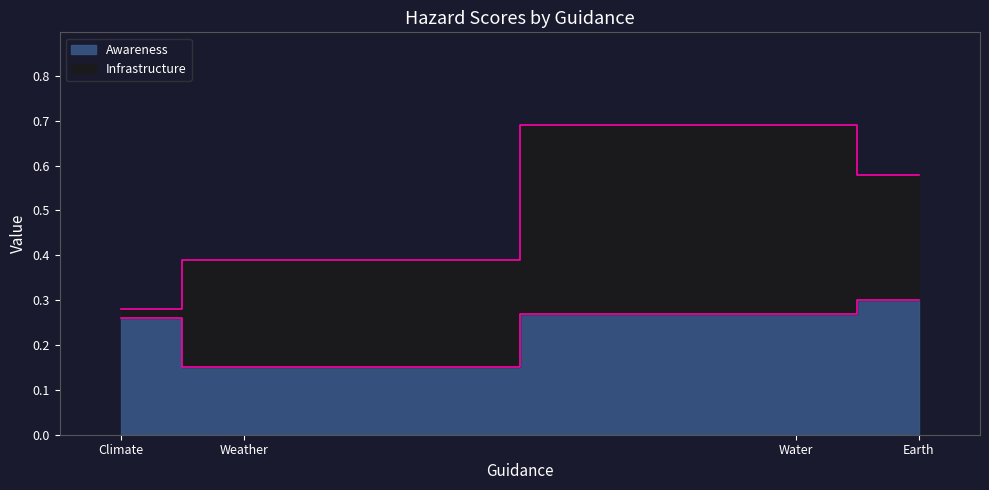

What is the sum of the Awareness values at Weather and Earth?

0.4